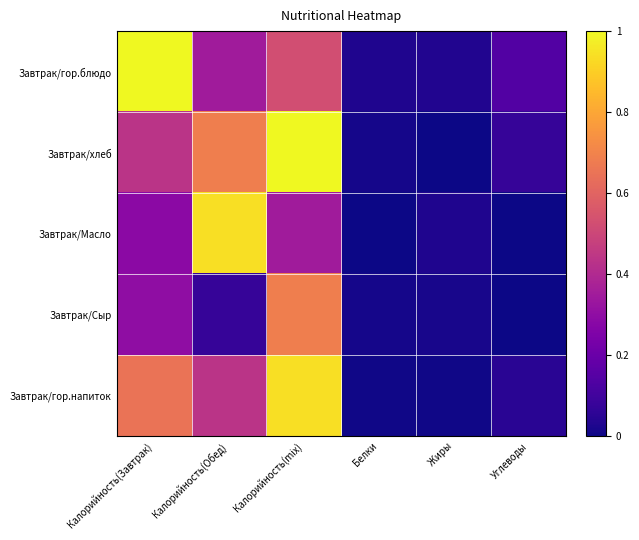

At which category is the sum across all series the highest?

Калорийность(mix)